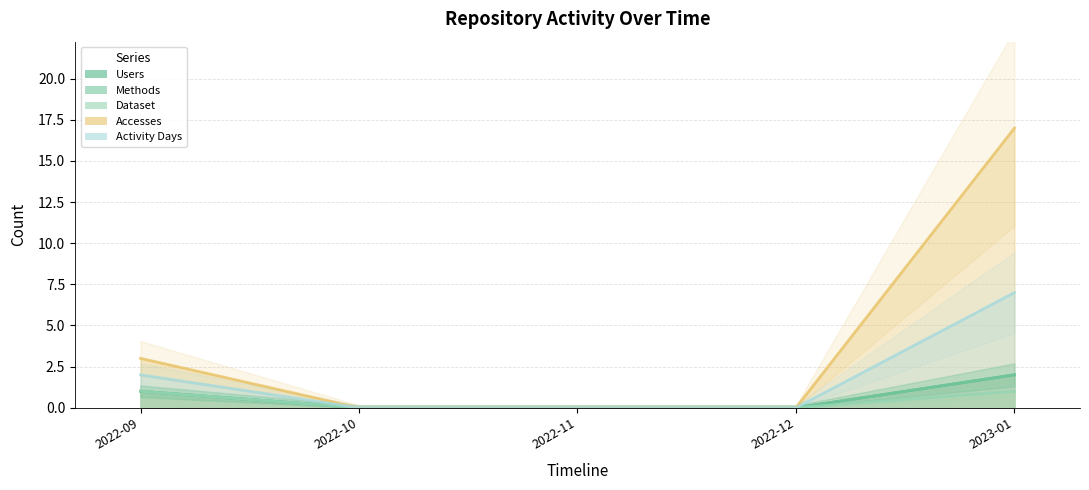

What is the label of the 5th point from the right?

2022-09